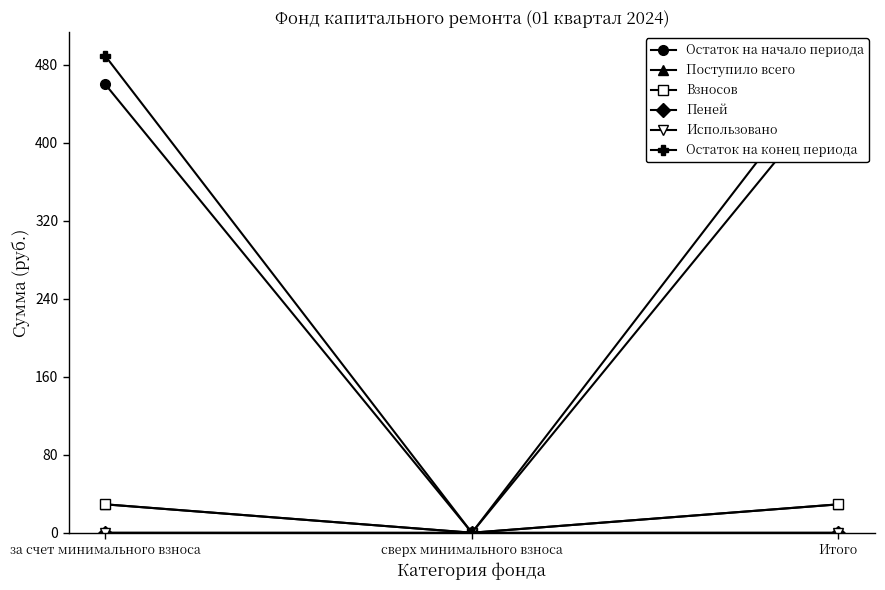

Is it true that Взносов equals 7.9 at Итого?

False